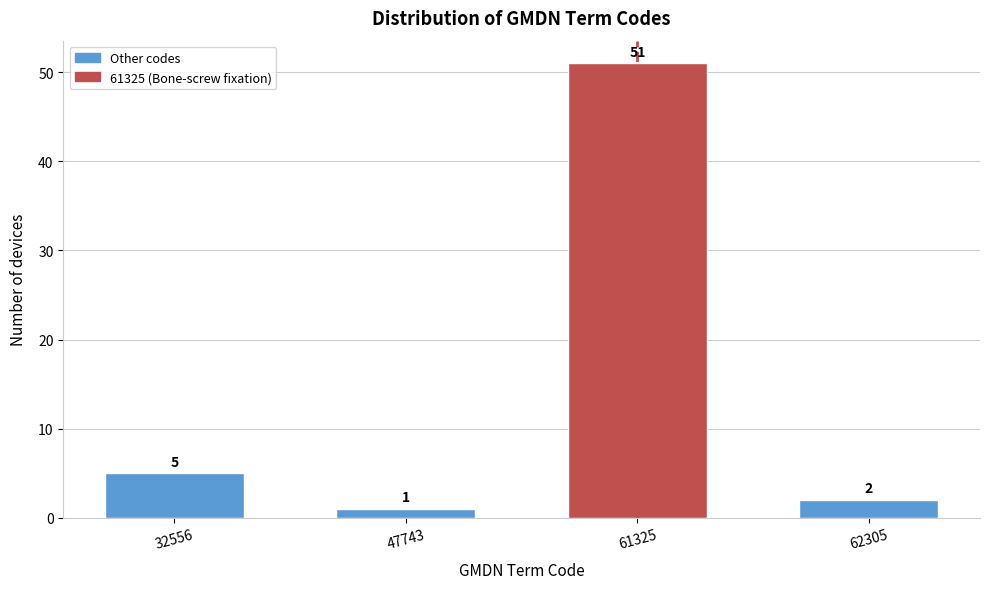

Reading right to left, transcribe all the data shown in this chart.

2	51	1	5